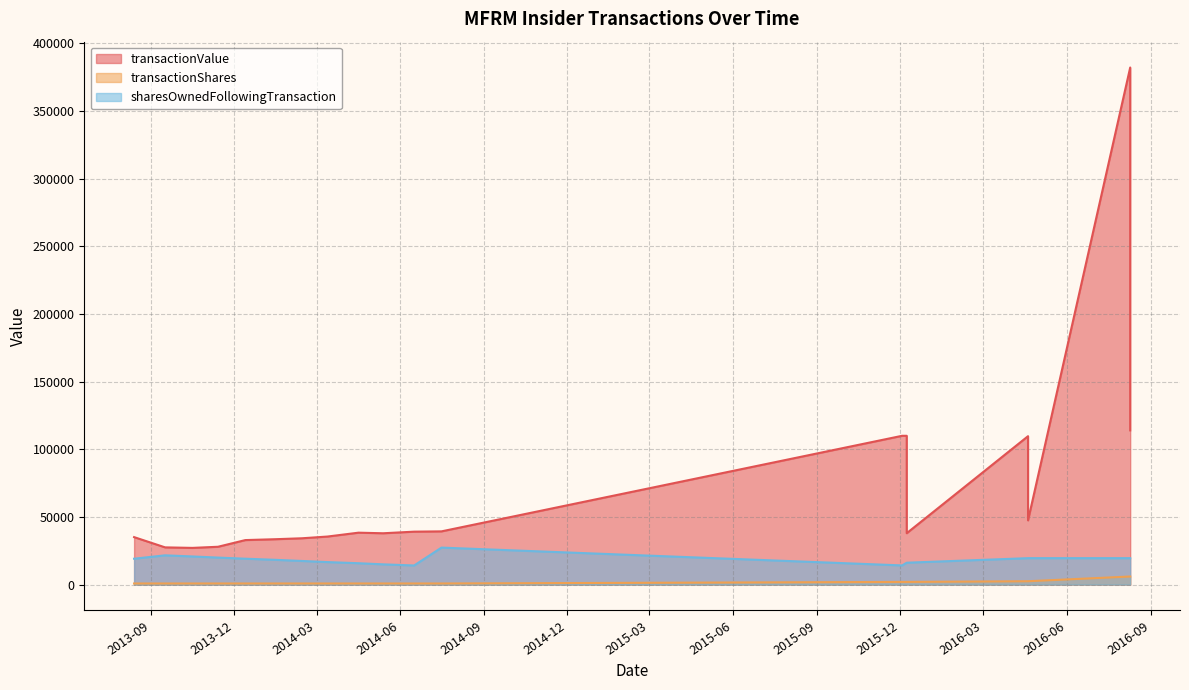

List the series in order of their peak value, lowest first.

transactionShares, sharesOwnedFollowingTransaction, transactionValue